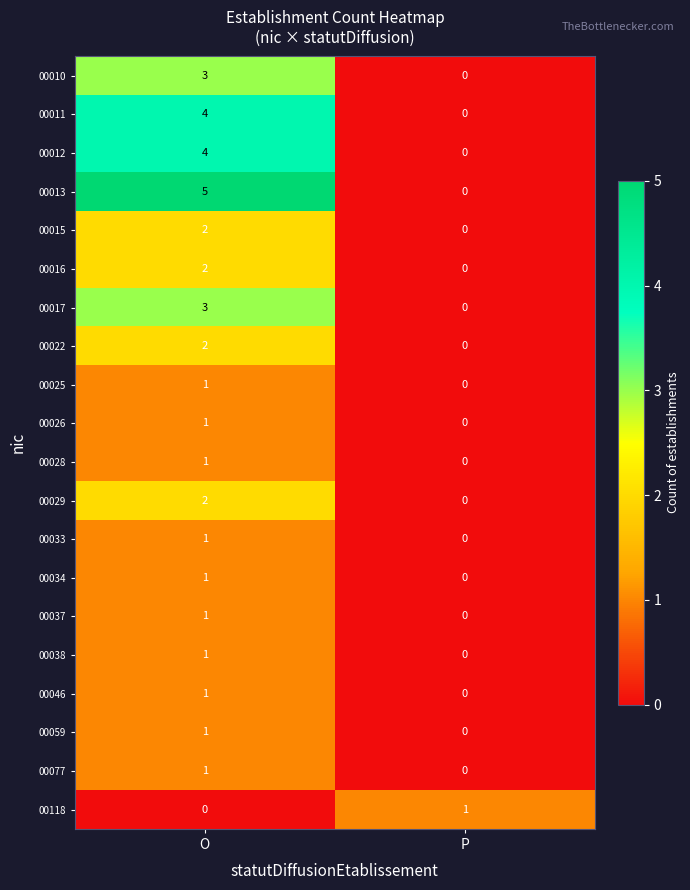

What is the maximum value shown in the chart?

5